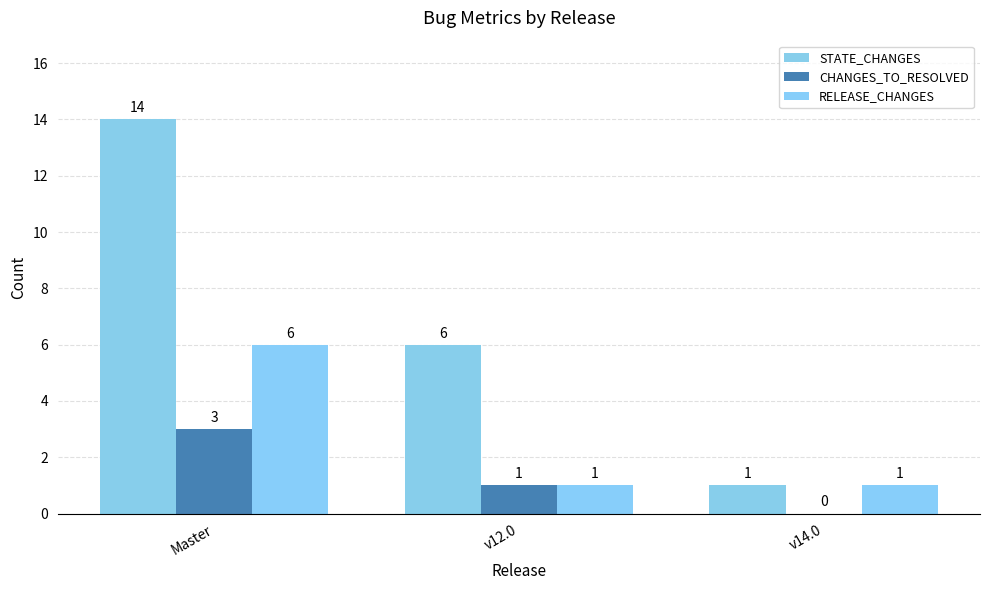

Is it true that CHANGES_TO_RESOLVED equals 3 at Master?

True